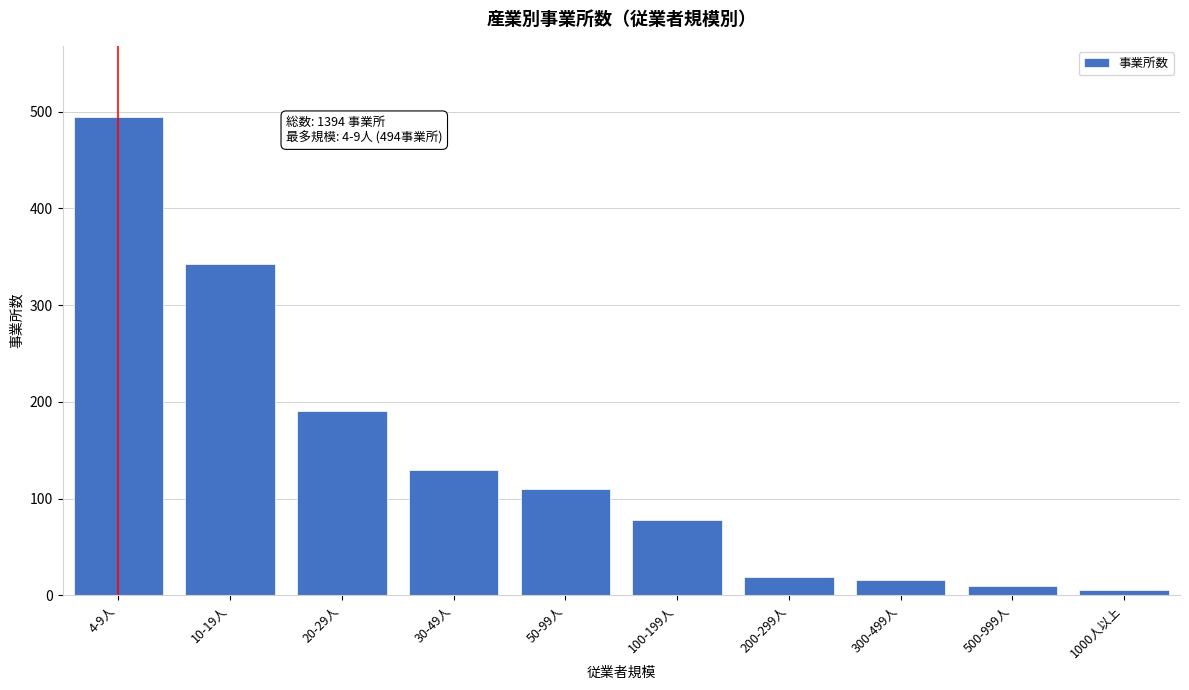

Reading left to right, what are all the values shown in this chart?

494	342	191	129	110	78	19	16	10	5